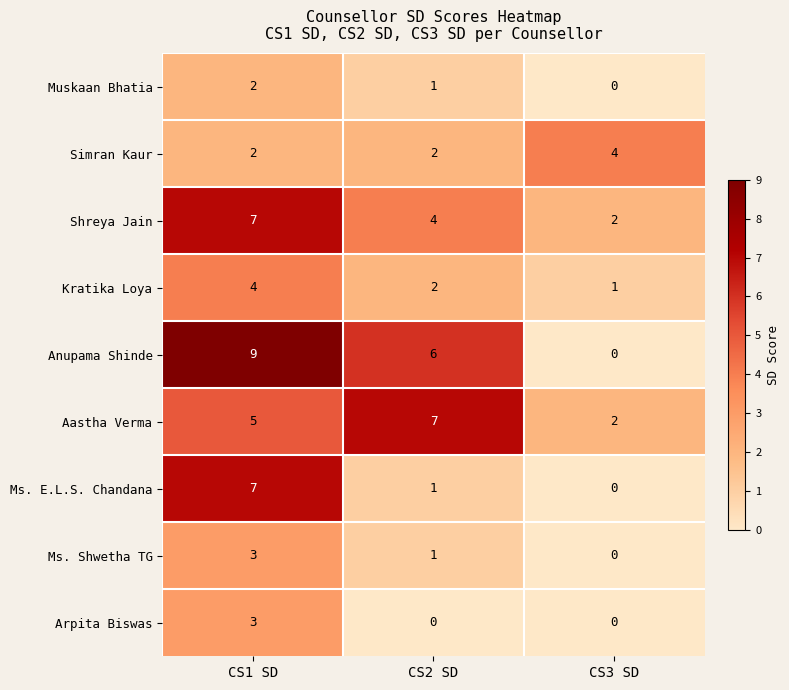

Which series has the largest total across all categories?

Anupama Shinde